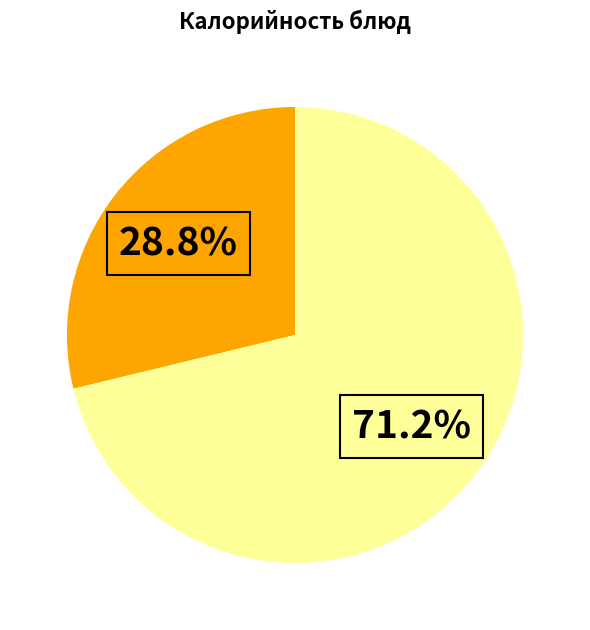

Does any single category account for the majority?

Yes